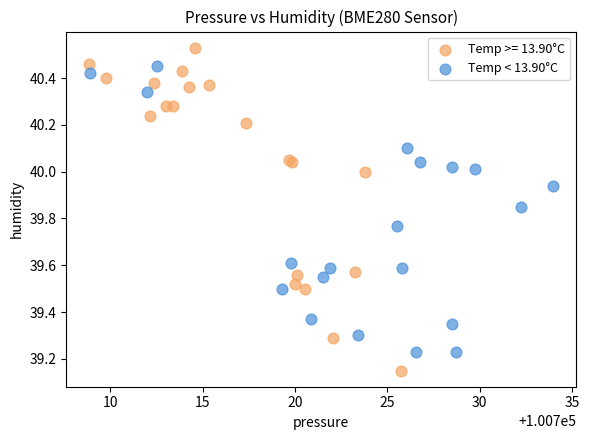

Which series contains the highest Y value?

Temp >= 13.90°C